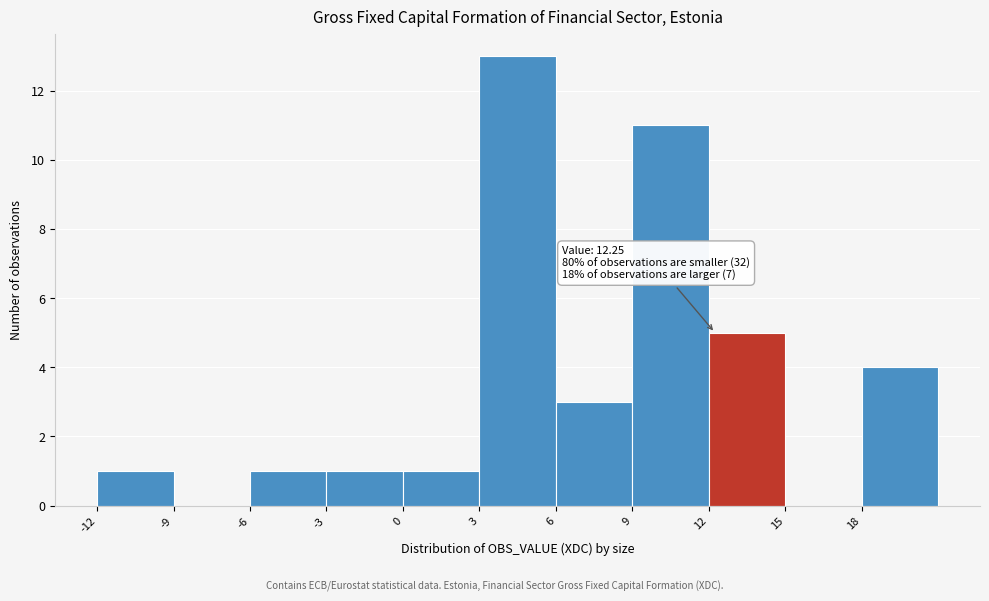

Which range on the x-axis has the tallest bar?

3 to 6